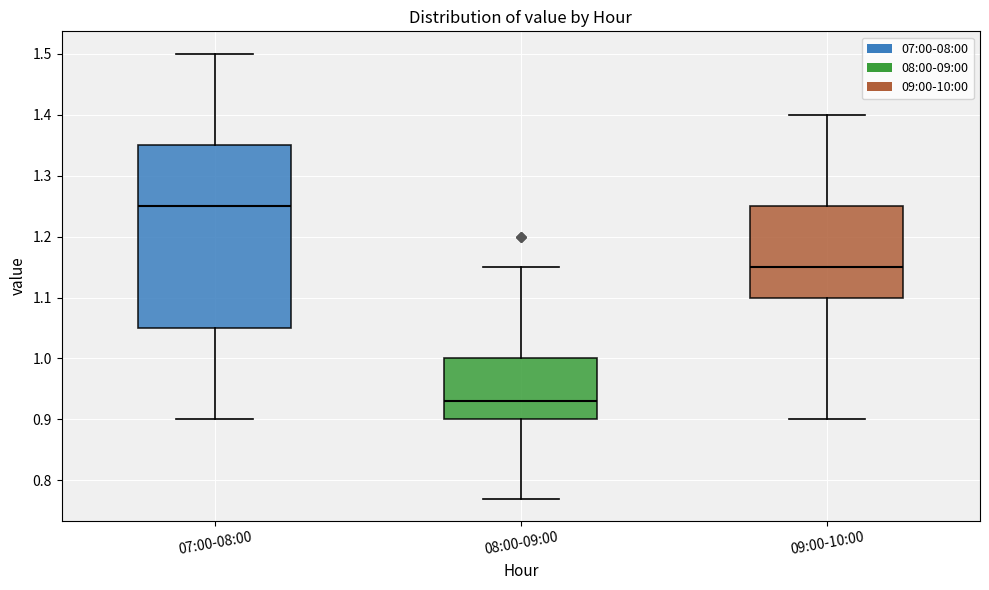

Reading left to right, transcribe this box plot: for each box, give where its median line is, the range the box spans, and where its two whiskers end, as read against the y-axis. The values are not printed on the chart, so give them approximately, as read against the axis.

07:00-08:00: median 1.25, box 1.05 to 1.35, whiskers 0.90 to 1.50
08:00-09:00: median 0.93, box 0.90 to 1.00, whiskers 0.77 to 1.15
09:00-10:00: median 1.15, box 1.10 to 1.25, whiskers 0.90 to 1.40